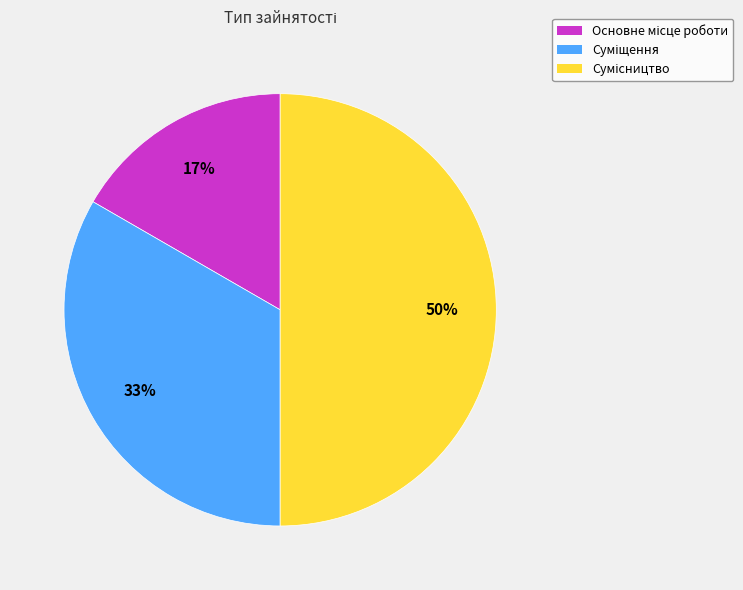

Count the number of slices in the pie.

3